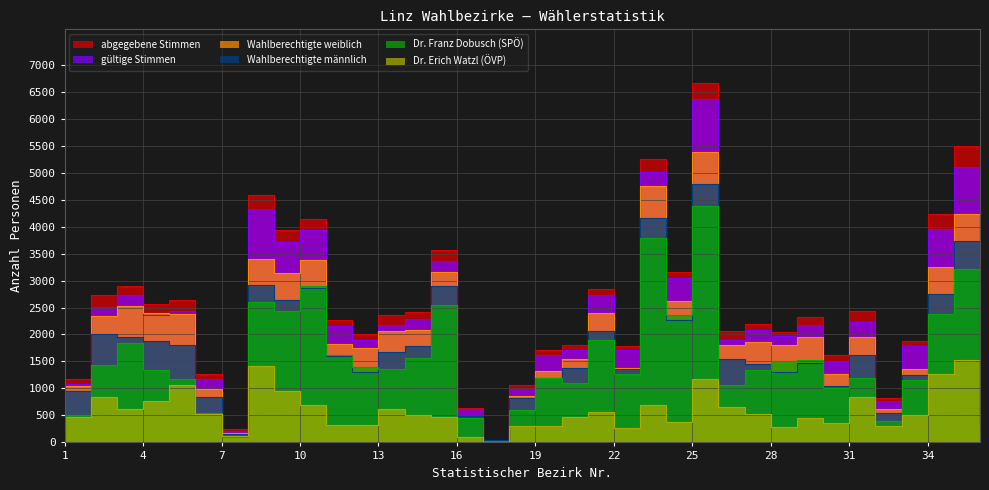

Reading right to left, transcribe all the data shown in this chart.

Wahlberechtigte männlich: 36=244	35=3737	34=2747	33=1253	32=550	31=1616	30=1037	29=1468	28=1309	27=1445	26=1548	25=4782	24=2261	23=4153	22=1366	21=2063	20=1373	19=1194	18=814	17=36	16=486	15=2890	14=1794	13=1673	12=1301	11=1607	10=2860	9=2639	8=2913	7=160	6=846	5=1811	4=1882	3=1949	2=2003	1=960
Wahlberechtigte weiblich: 36=280	35=4224	34=3242	33=1364	32=613	31=1955	30=1268	29=1945	28=1797	27=1864	26=1813	25=5374	24=2629	23=4750	22=1372	21=2396	20=1555	19=1326	18=860	17=27	16=453	15=3166	14=2077	13=2071	12=1744	11=1816	10=3373	9=3135	8=3404	7=177	6=986	5=2377	4=2404	3=2524	2=2343	1=1039
abgegebene Stimmen: 36=366	35=5488	34=4236	33=1875	32=832	31=2427	30=1613	29=2324	28=2050	27=2190	26=2065	25=6657	24=3165	23=5244	22=1780	21=2851	20=1805	19=1707	18=1069	17=30	16=644	15=3565	14=2417	13=2353	12=2004	11=2260	10=4146	9=3934	8=4586	7=240	6=1270	5=2635	4=2574	3=2891	2=2724	1=1183
gültige Stimmen: 36=343	35=5106	34=3947	33=1782	32=772	31=2236	30=1497	29=2180	28=1969	27=2075	26=1891	25=6358	24=3041	23=5003	22=1707	21=2739	20=1720	19=1629	18=991	17=30	16=615	15=3355	14=2283	13=2180	12=1902	11=2154	10=3939	9=3710	8=4324	7=220	6=1180	5=2436	4=2367	3=2727	2=2511	1=1089
Dr. Franz Dobusch (SPÖ): 36=225	35=3205	34=2379	33=1153	32=400	31=1200	30=1012	29=1525	28=1504	27=1341	26=1070	25=4376	24=2369	23=3788	22=1271	21=1901	20=1097	19=1195	18=609	17=27	16=446	15=2543	14=1563	13=1369	12=1398	11=1615	10=2900	9=2439	8=2601	7=92	6=545	5=1171	4=1346	3=1835	2=1428	1=517
Dr. Erich Watzl (ÖVP): 36=93	35=1525	34=1259	33=500	32=310	31=836	30=356	29=452	28=284	27=526	26=660	25=1169	24=370	23=693	22=273	21=561	20=467	19=296	18=300	17=0	16=108	15=462	14=499	13=613	12=331	11=329	10=688	9=960	8=1425	7=112	6=524	5=1066	4=770	3=628	2=844	1=472